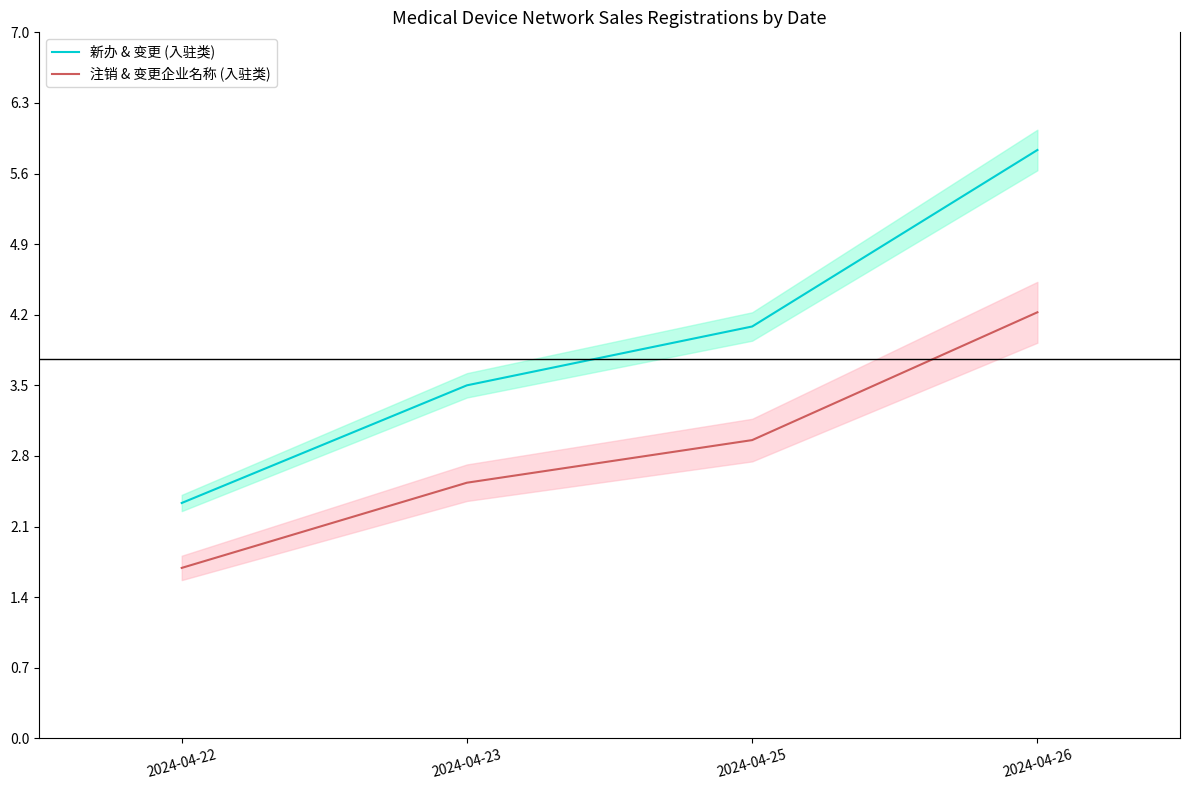

Reading left to right, extract all data points from this chart.

新办 & 变更 (入驻类): 2.3	3.5	4.1	5.8
注销 & 变更企业名称 (入驻类): 1.7	2.5	2.9	4.2